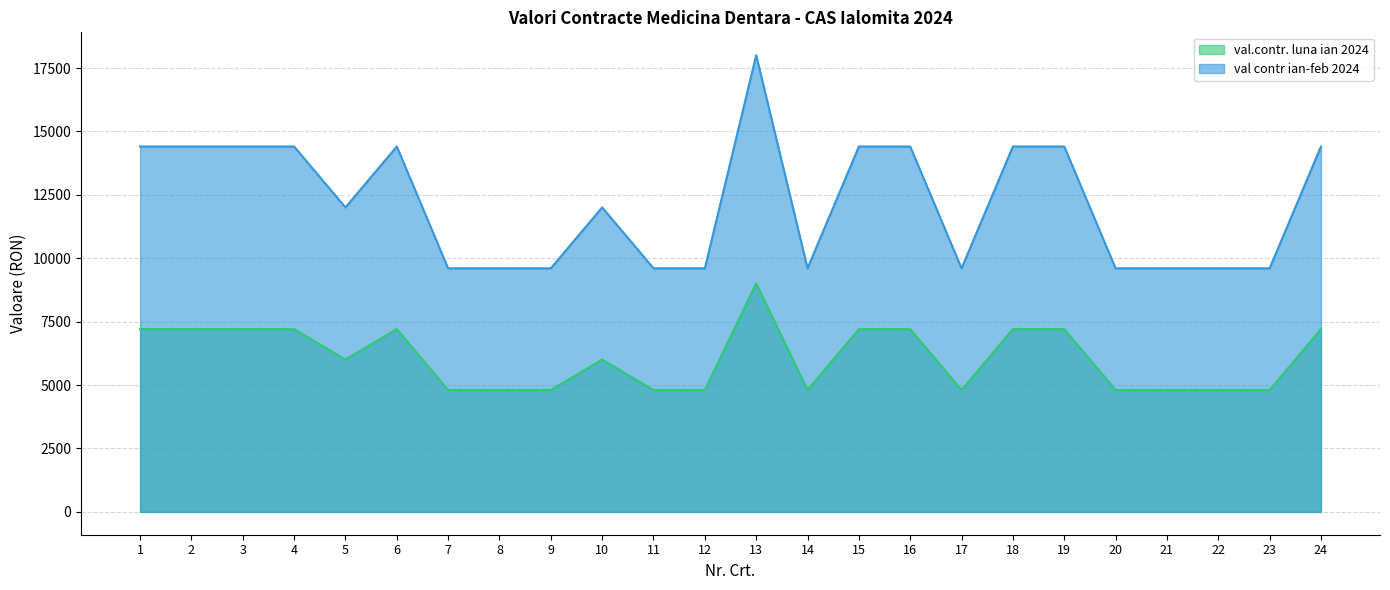

The value of val contr ian-feb 2024 at 18 is 5492.9. True or false?

False